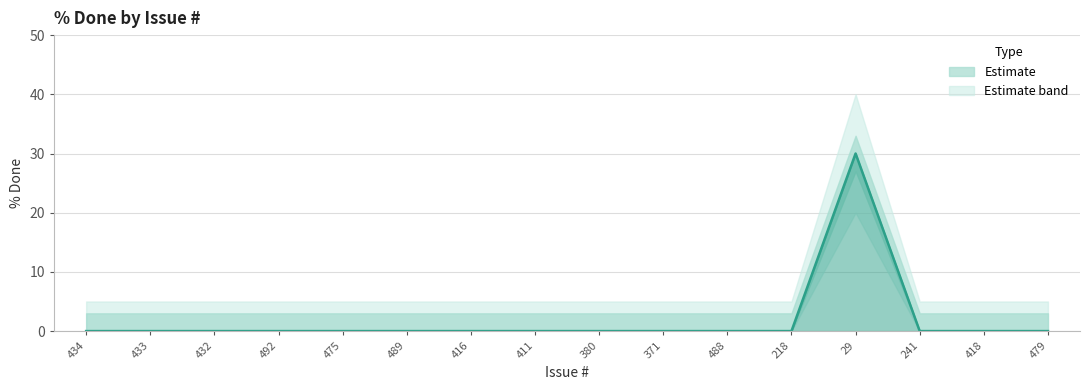

Reading right to left, transcribe all the data shown in this chart.

479=0	418=0	241=0	29=30	218=0	488=0	371=0	380=0	411=0	416=0	489=0	475=0	492=0	432=0	433=0	434=0